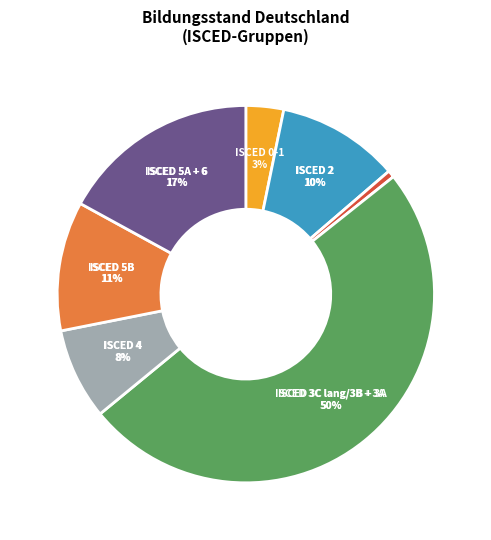

What portion of the pie excludes ISCED 5A + 6?

83.0%